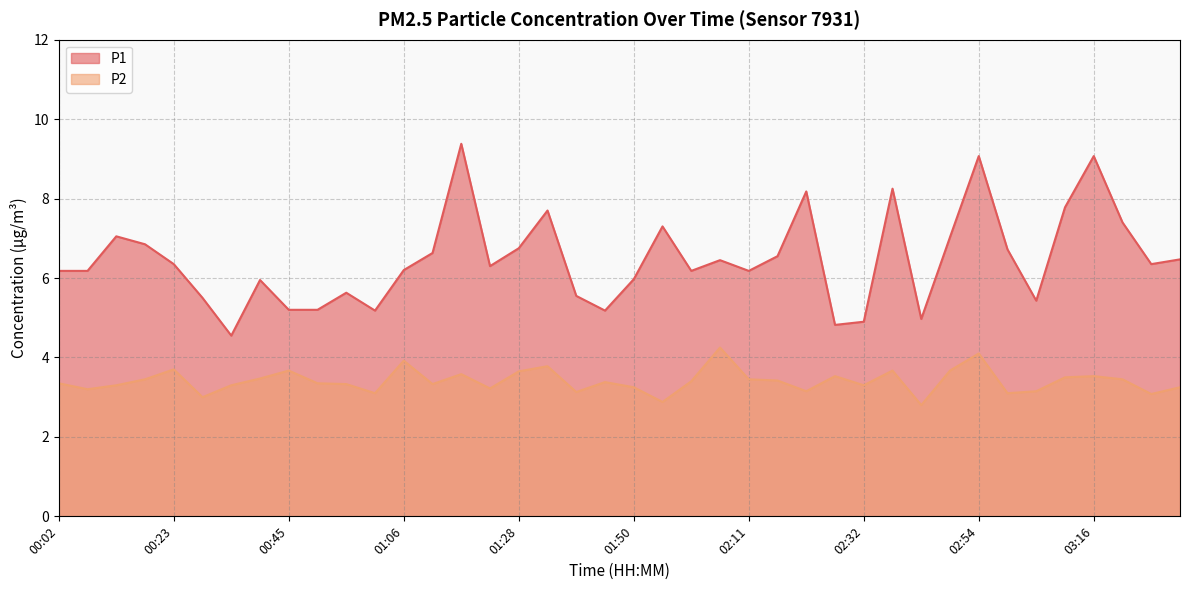

What is the label of the 39th point from the right?

00:07